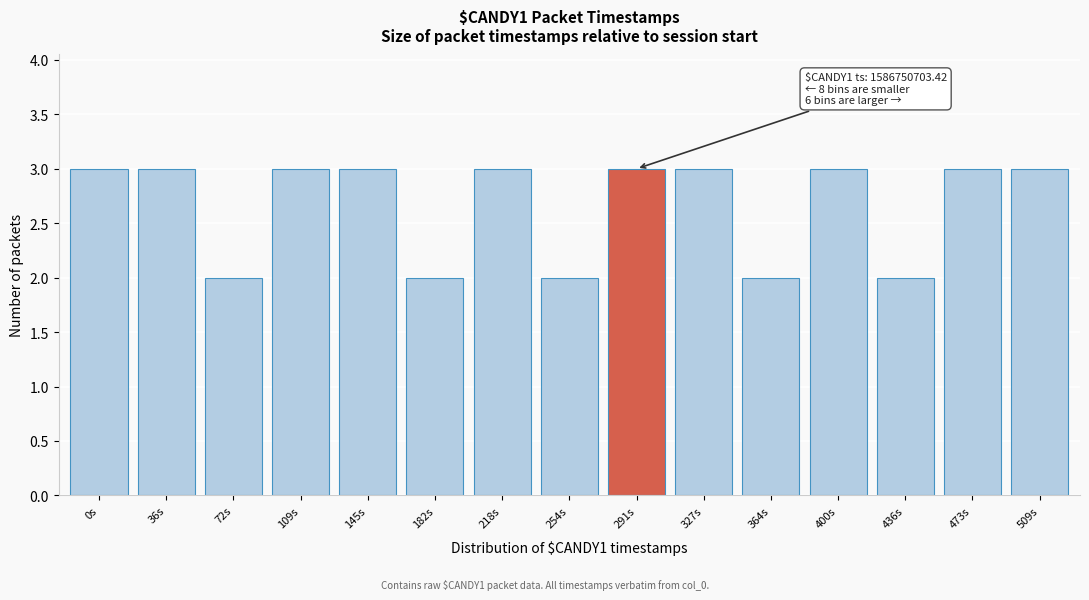

Reading left to right, transcribe all the data shown in this chart.

3	3	2	3	3	2	3	2	3	3	2	3	2	3	3